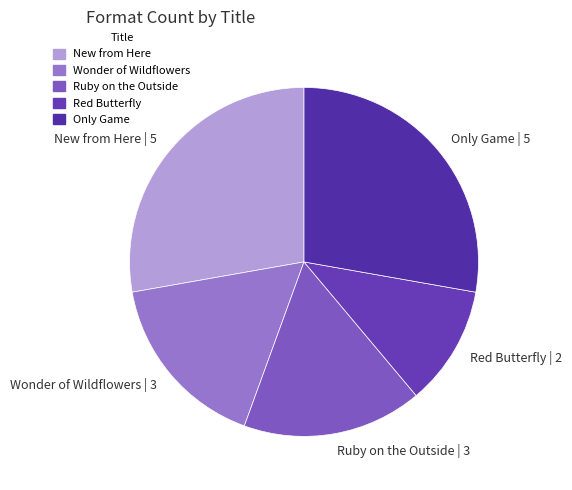

Is there any slice that represents more than half of the pie?

No